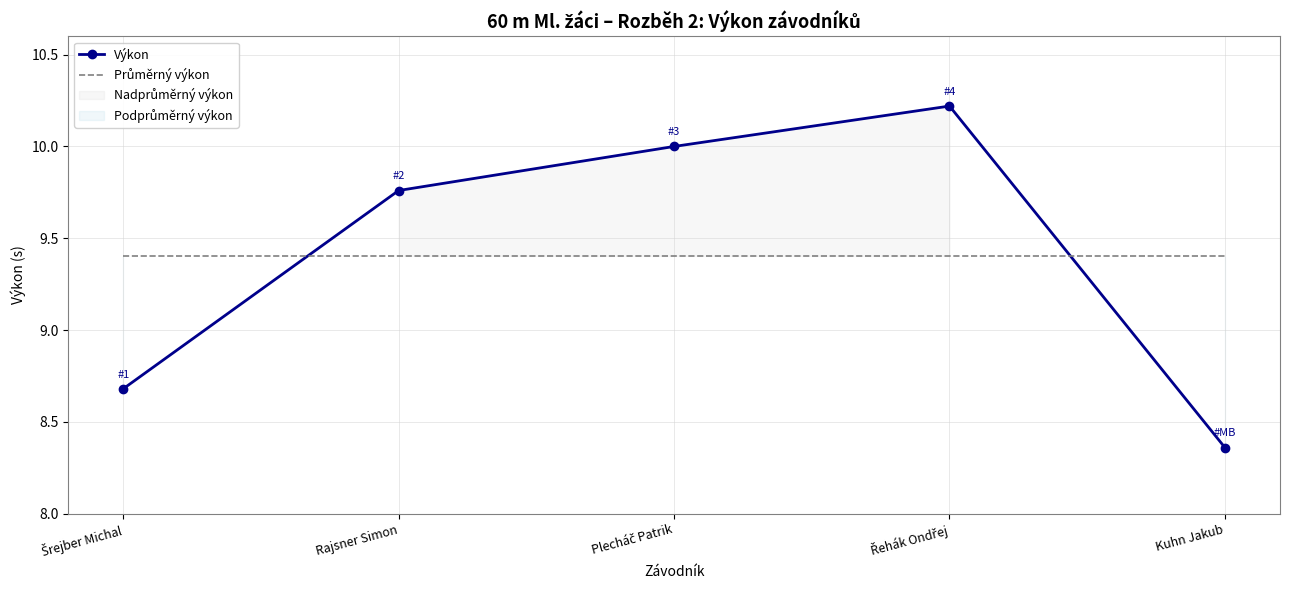

How many data points in Výkon are less than 9?

2